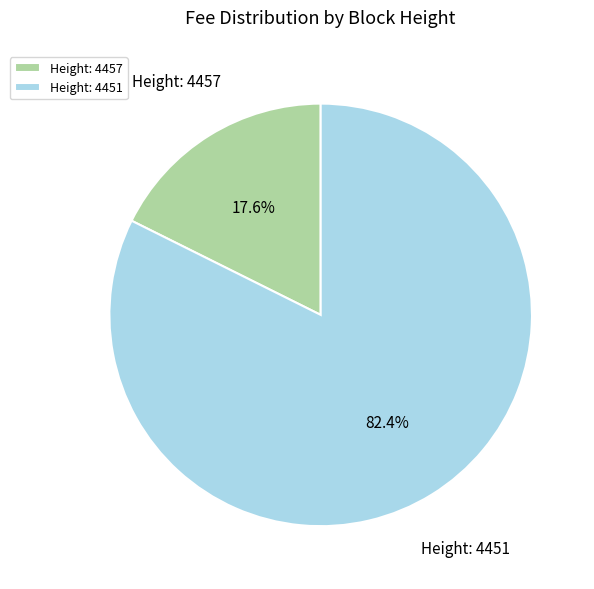

Between Height: 4457 and Height: 4451, which is larger?

Height: 4451